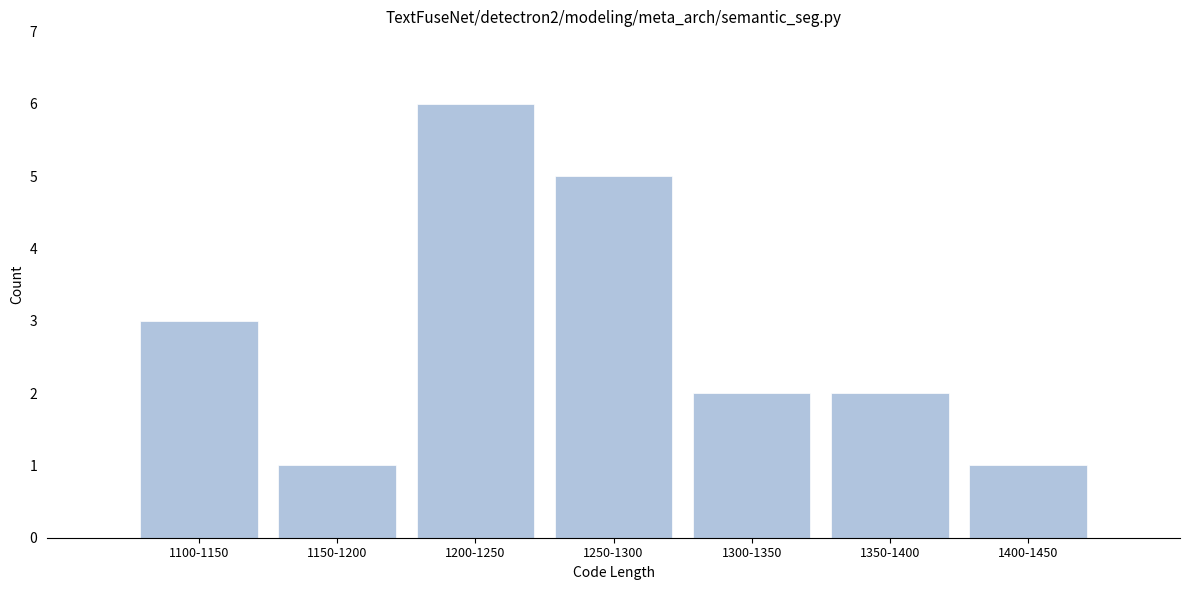

Reading left to right, transcribe all the data shown in this chart.

3	1	6	5	2	2	1